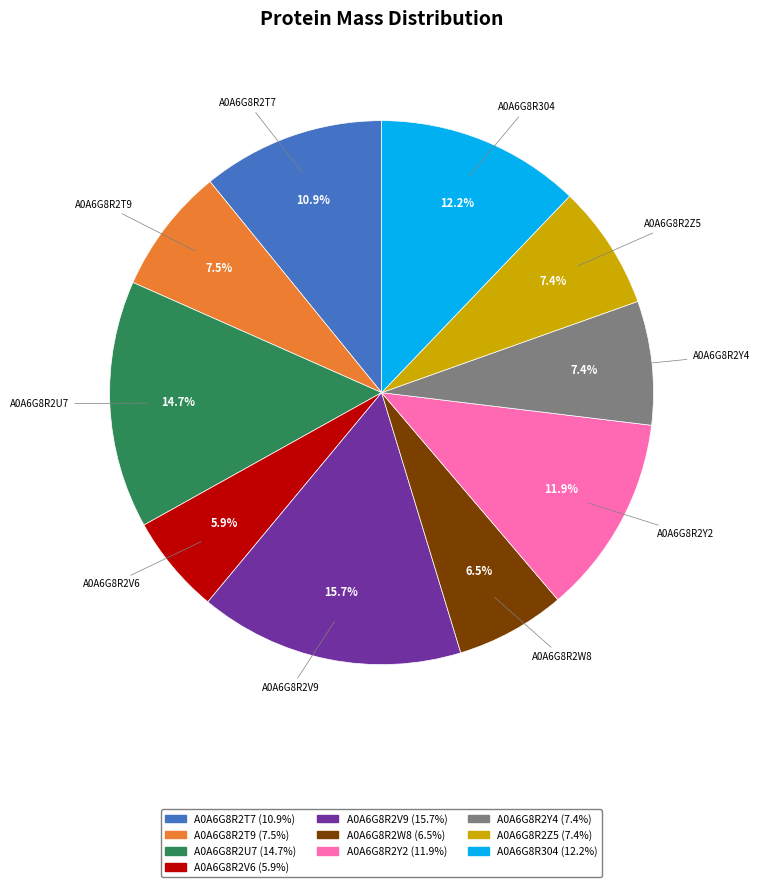

How many slices are in this pie chart?

10